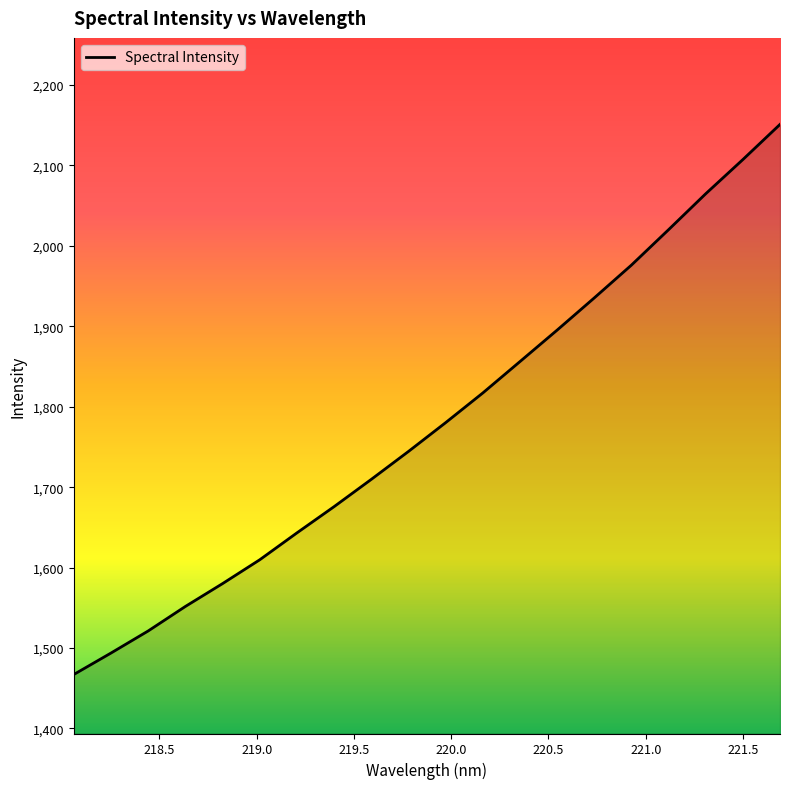

What is the difference between the second highest and minimum values?

640.2